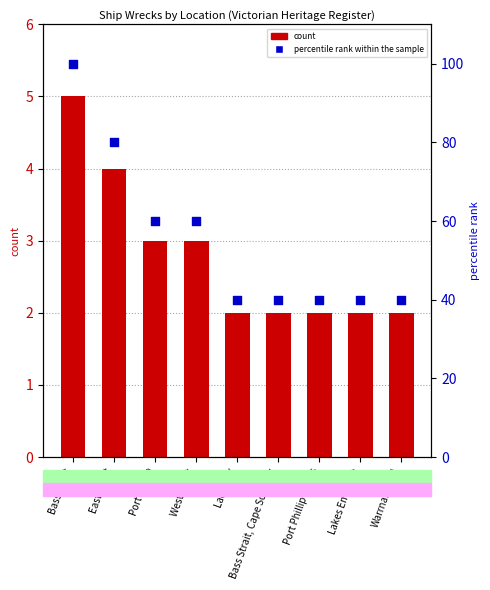

What are all the series names shown in the legend?

count, percentile rank within the sample